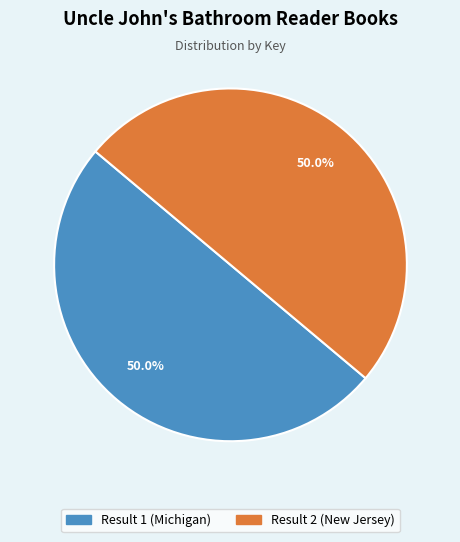

To the nearest percent, what is the average slice percentage?

50%